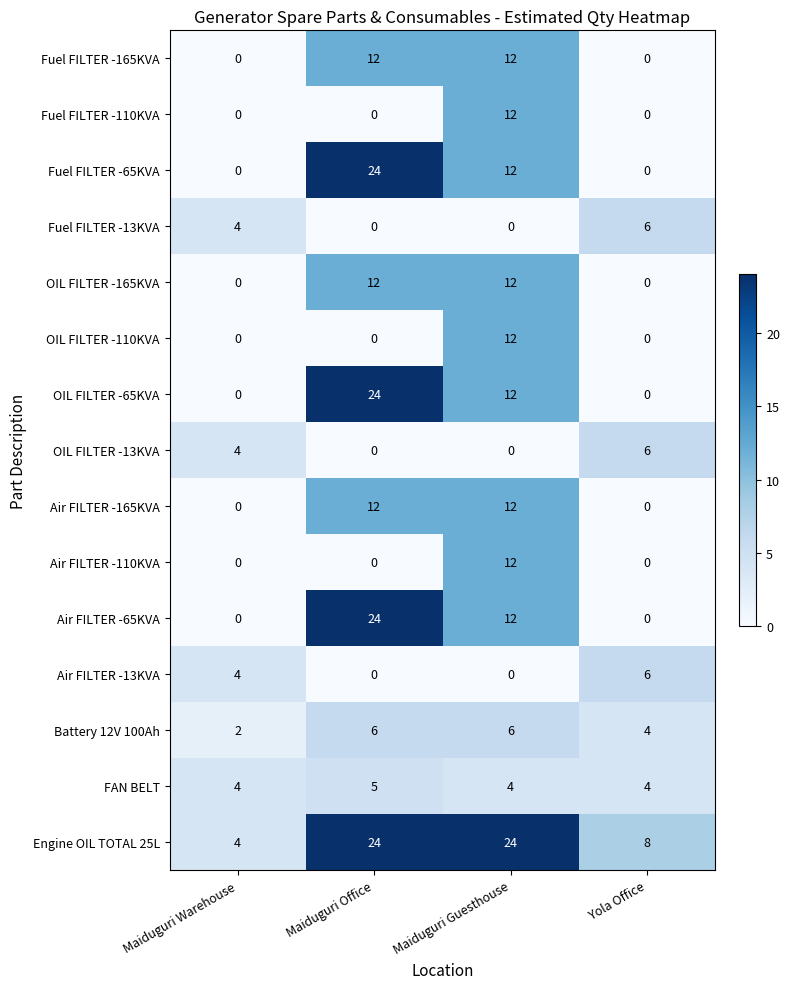

At which label does OIL FILTER -110KVA reach its peak?

Maiduguri Guesthouse